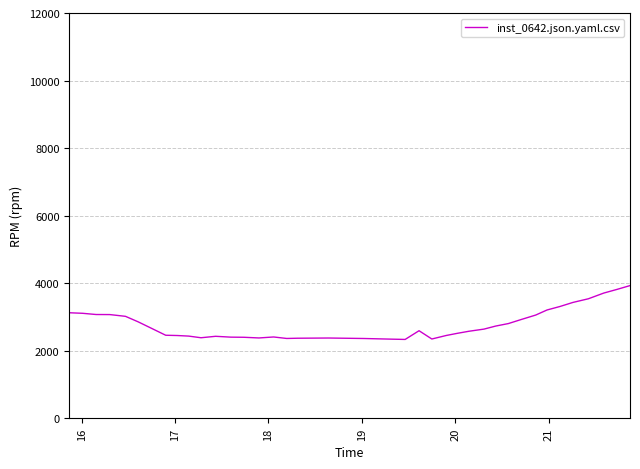

Does the chart have visible grid lines?

Yes